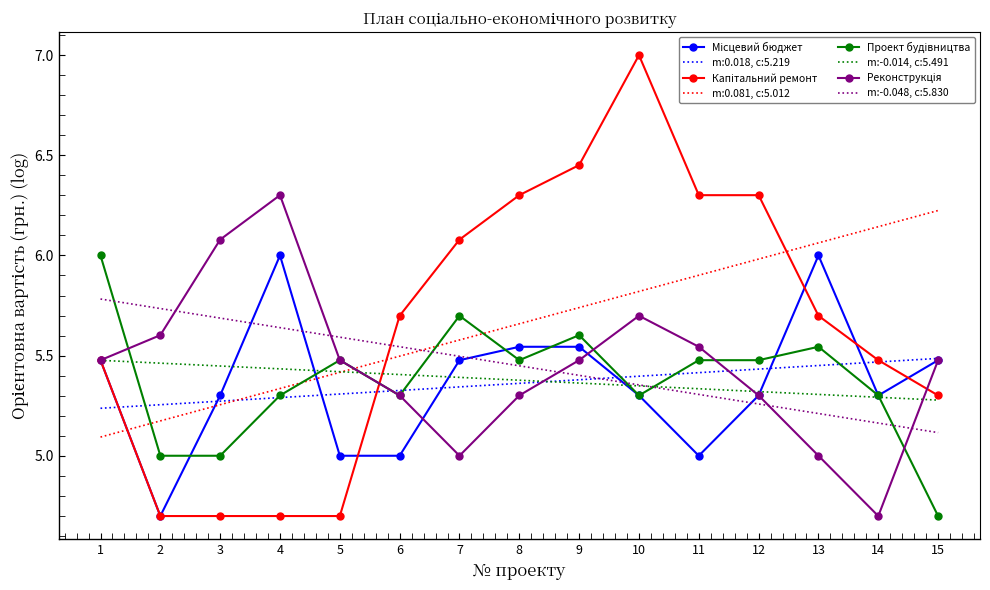

What is the difference between the highest and lowest values at 11?

1.3